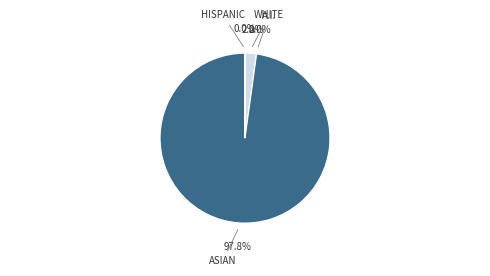

Is there a majority slice in this chart?

Yes